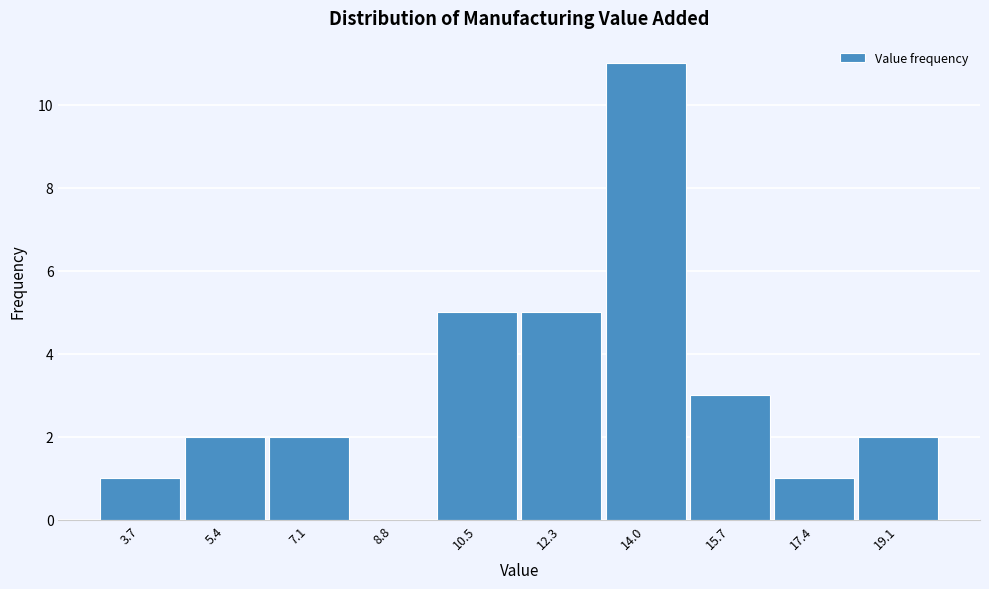

Reading left to right, list every bar in this chart as the range it spans on the x-axis followed by its height. Neither the bar edges nor the heights are printed on the chart, so give them approximately, as read against the axes.

2.80 to 4.52: 1
4.52 to 6.24: 2
6.24 to 7.96: 2
7.96 to 9.68: 0
9.68 to 11.40: 5
11.40 to 13.12: 5
13.12 to 14.84: 11
14.84 to 16.56: 3
16.56 to 18.28: 1
18.28 to 20.00: 2